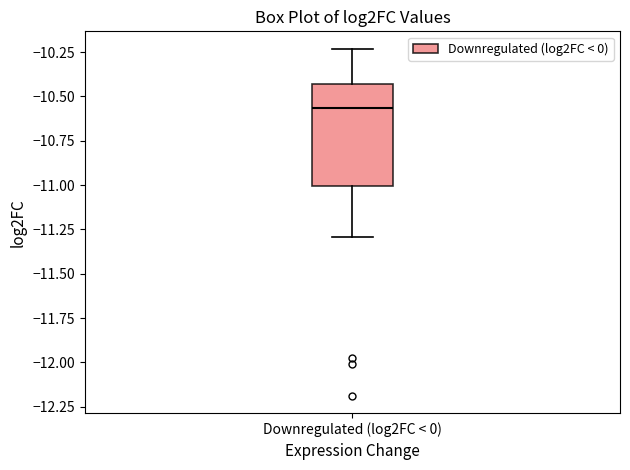

Transcribe this box plot: give where the median line is, the range the box spans, and where the two whiskers end, as read against the y-axis. The values are not printed on the chart, so give them approximately, as read against the axis.

median -10.55, box -11.00 to -10.45, whiskers -11.30 to -10.25